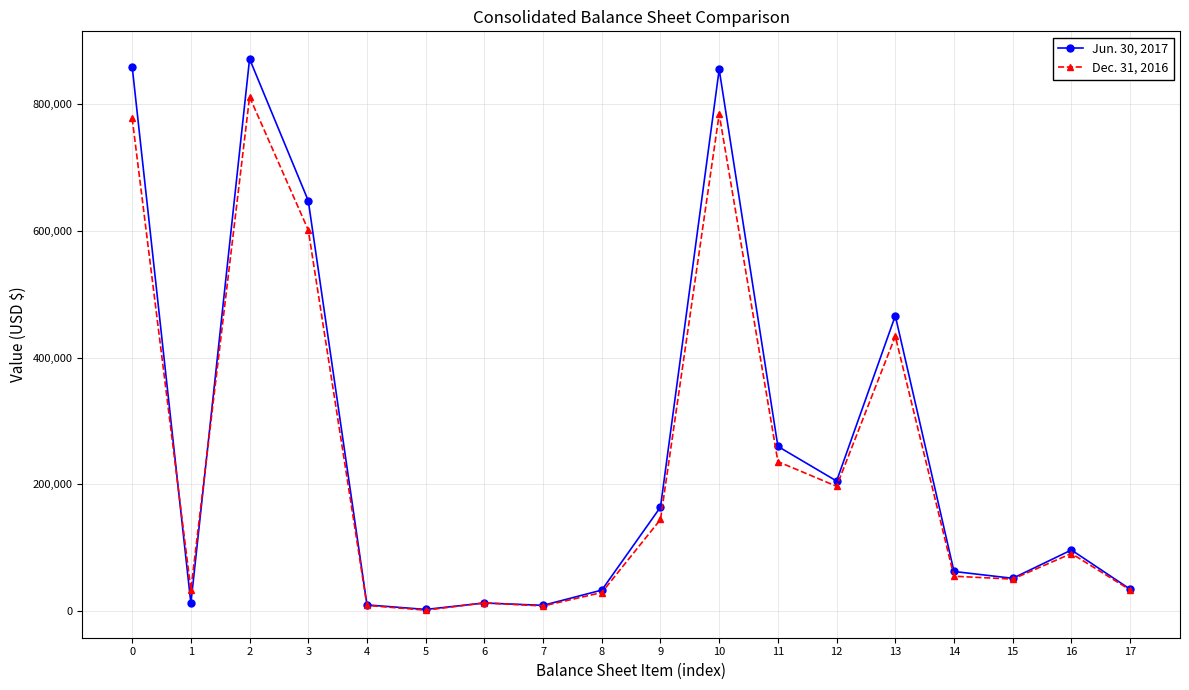

What are all the series names shown in the legend?

Jun. 30, 2017, Dec. 31, 2016